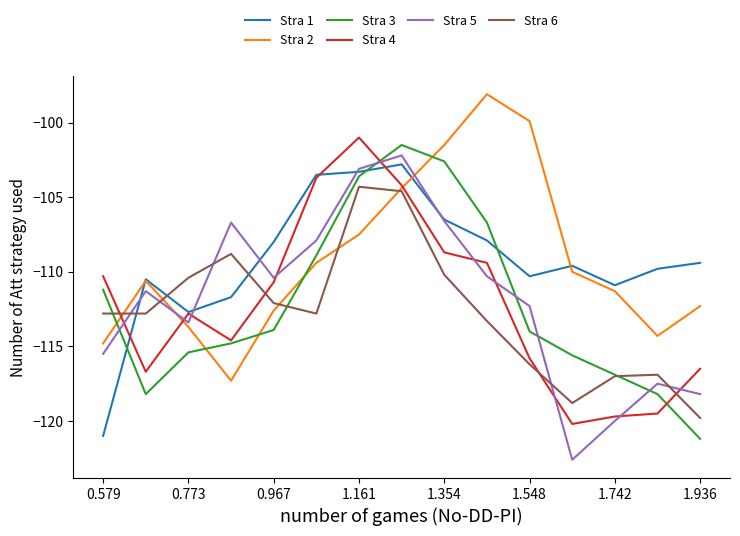

Which series has the largest range (max minus min)?

Stra 5